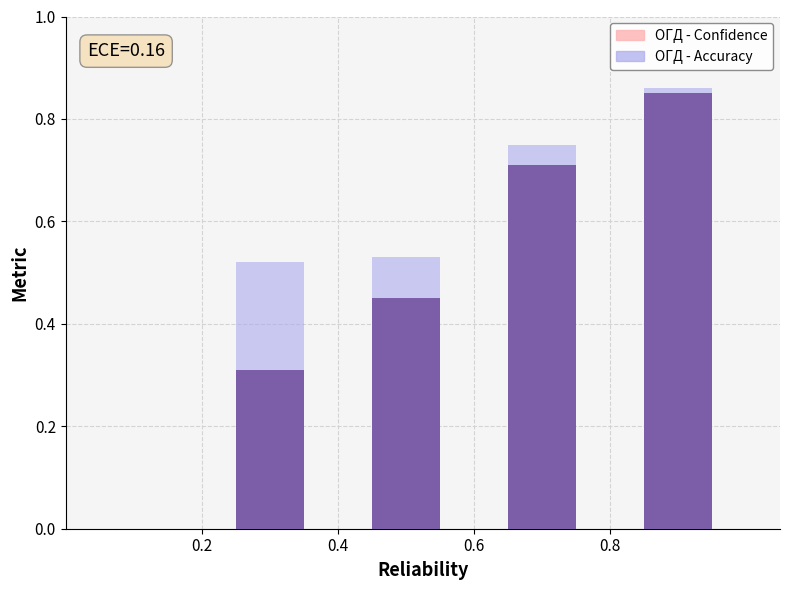

What is the sum of all ОГД - Confidence values?

2.3